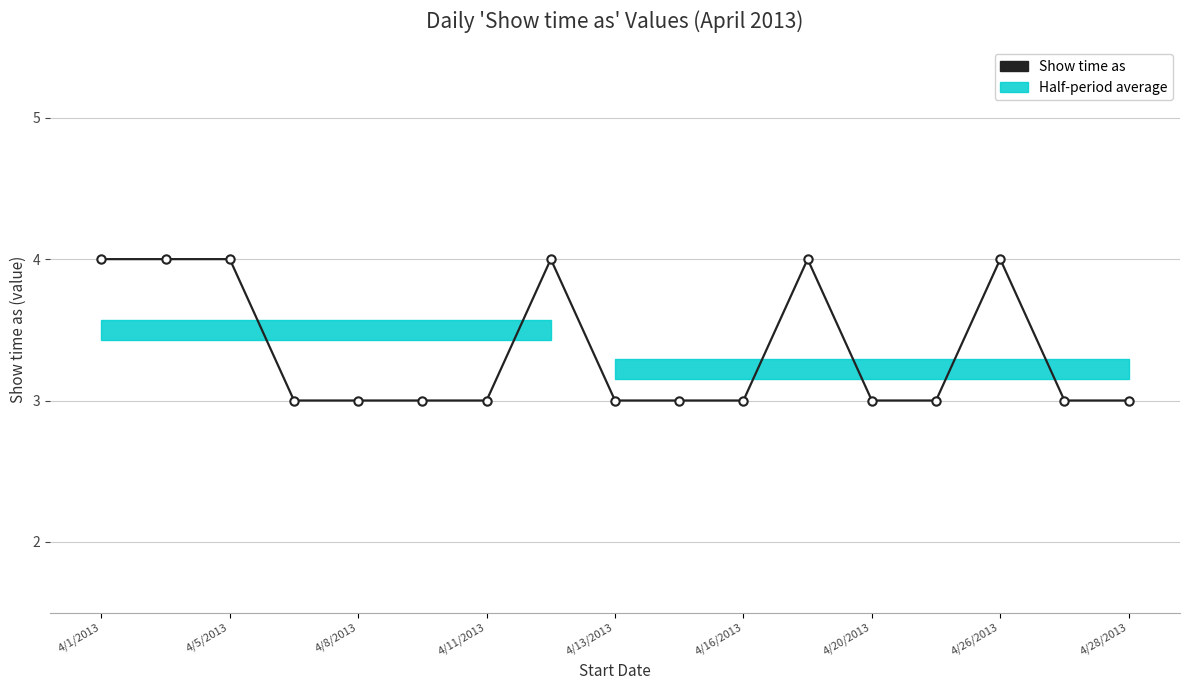

True or false: the data has more than 0 interior local peaks.

True